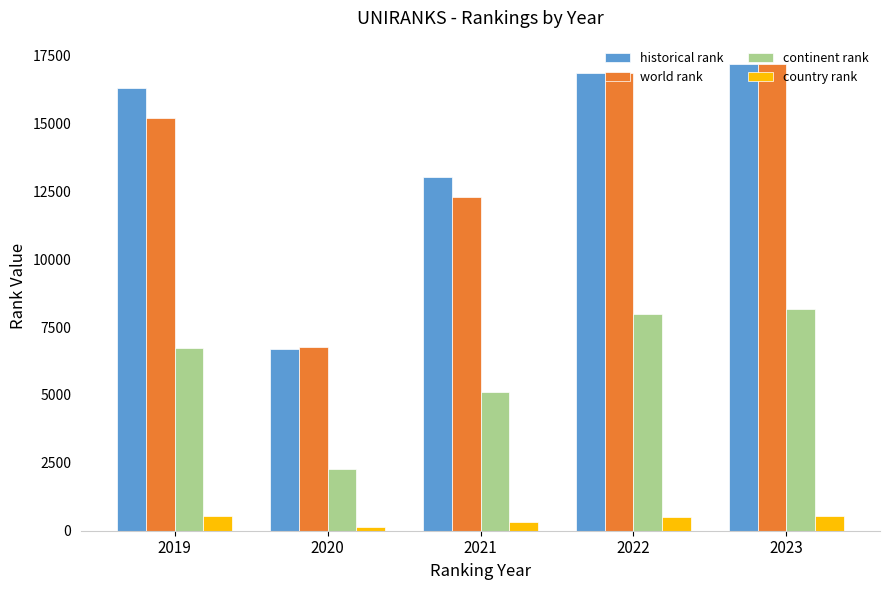

What is the total value across all series at 2023?

43089